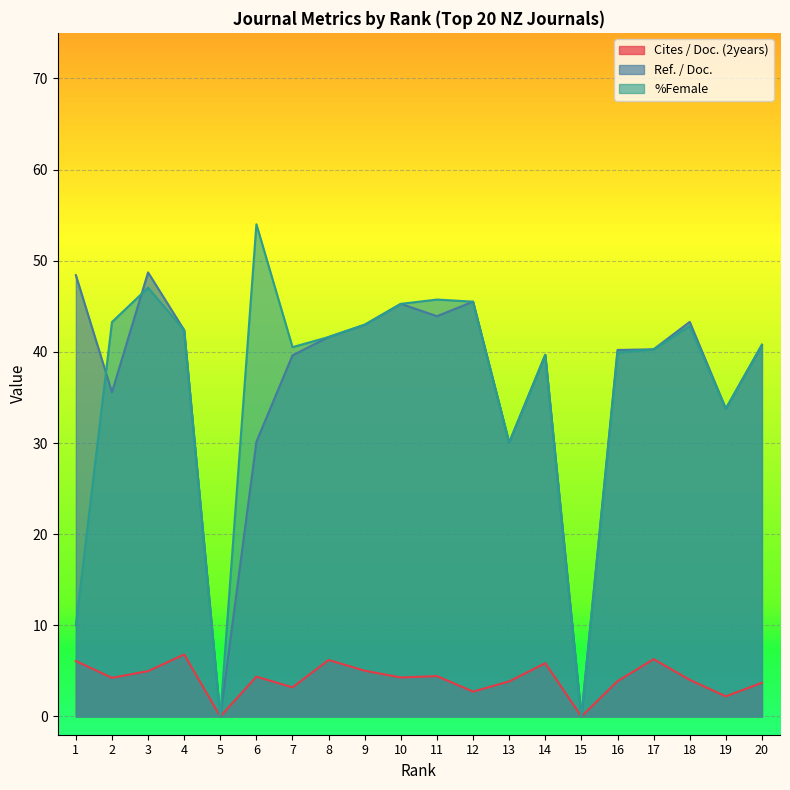

What is the value of the Cites / Doc. (2years) point at the 20th from the left?

3.7